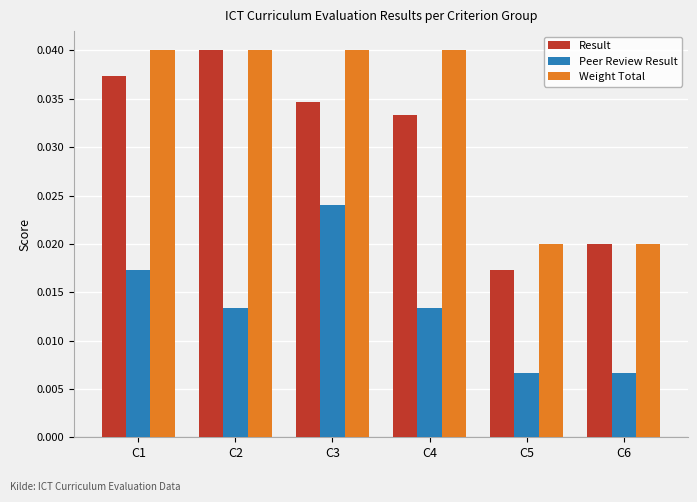

Which series changed the most between C2 and C5?

Result